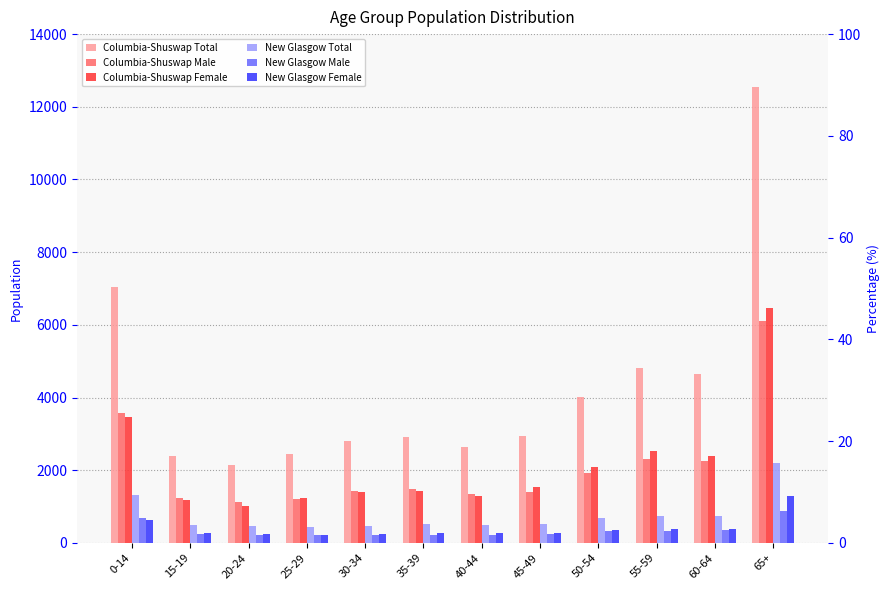

Rank the series by their maximum value, from lowest to highest.

New Glasgow Male, New Glasgow Female, New Glasgow Total, Columbia-Shuswap Male, Columbia-Shuswap Female, Columbia-Shuswap Total